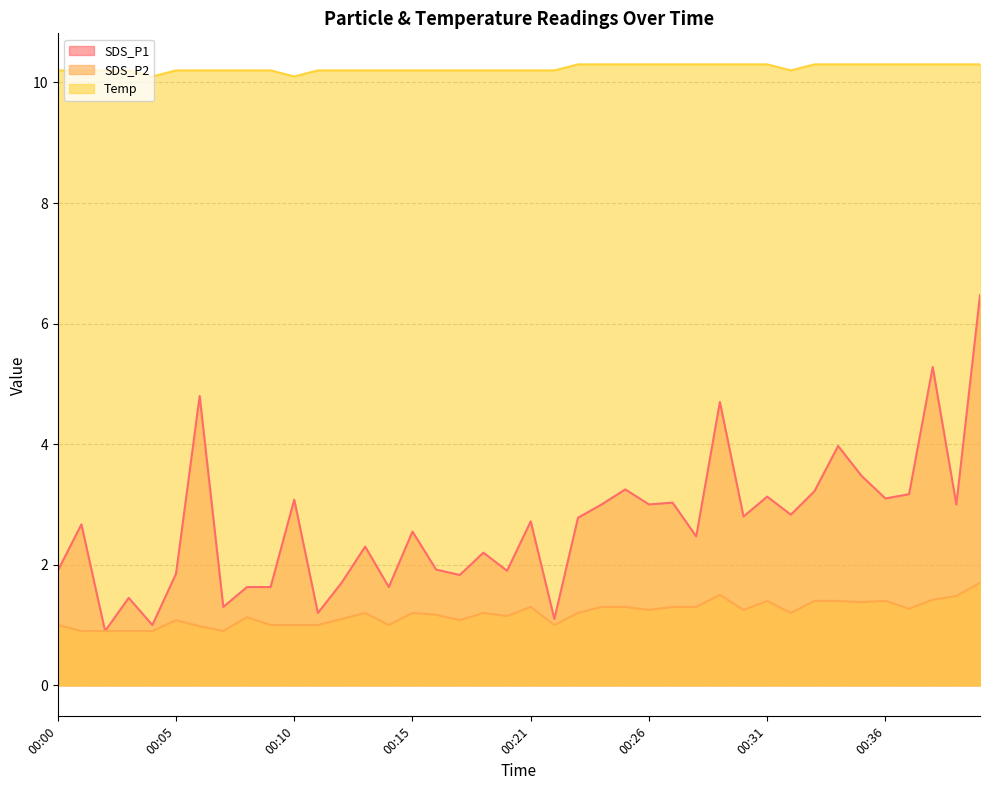

What is the difference between the highest and lowest values at 00:09?

9.2